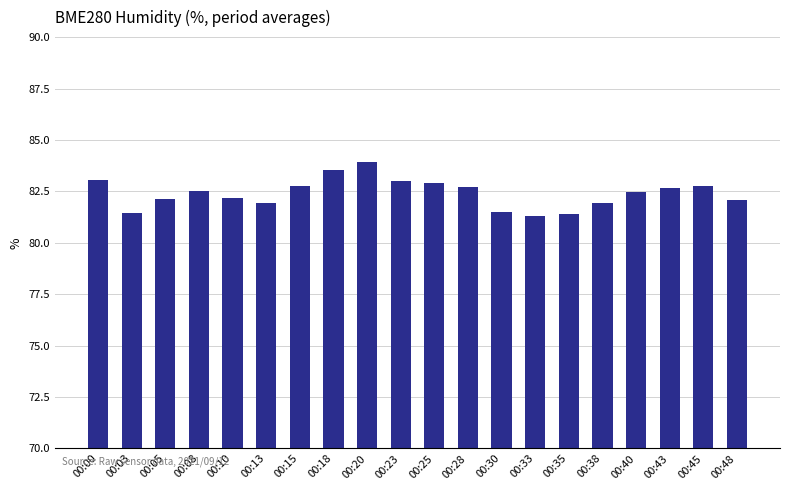

What is the sum of the values at 00:15 and 00:40?

165.3